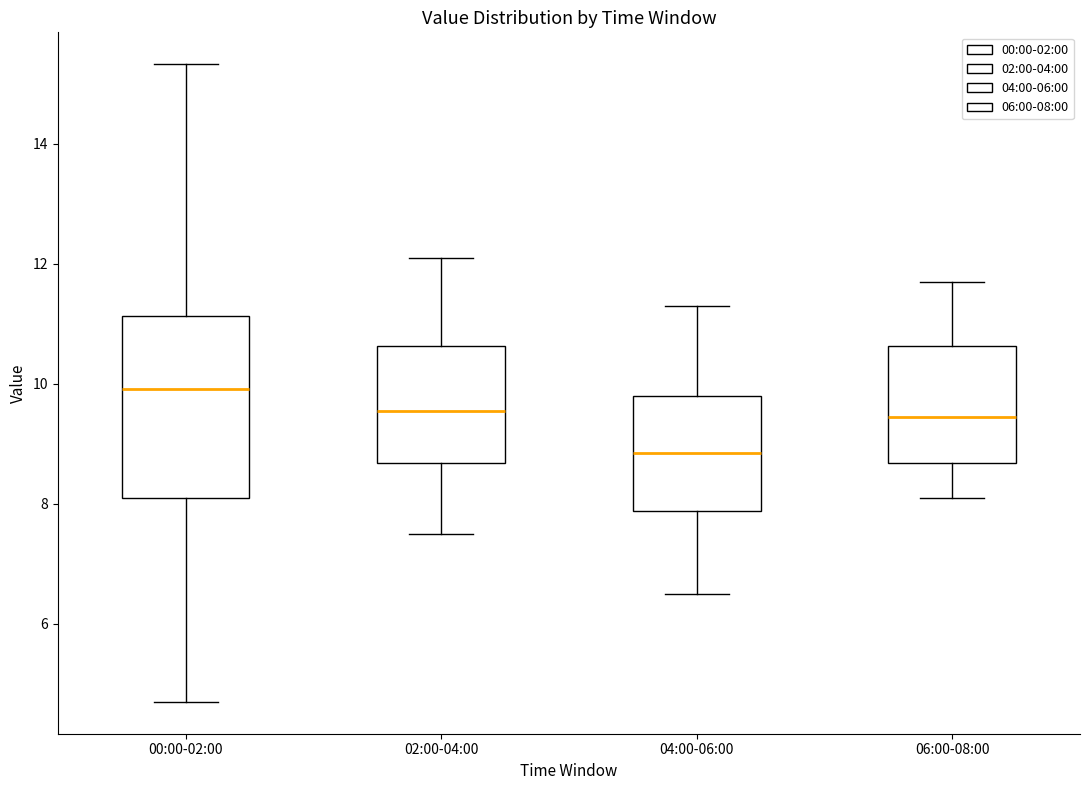

Reading left to right, read every box against the y-axis: the position of its median line, the range the box covers, and the ends of its whiskers. The values are not printed on the chart, so give them approximately, as read against the axis.

00:00-02:00: median 10.0, box 8.2 to 11.2, whiskers 4.8 to 15.4
02:00-04:00: median 9.6, box 8.6 to 10.6, whiskers 7.6 to 12.2
04:00-06:00: median 8.8, box 7.8 to 9.8, whiskers 6.6 to 11.4
06:00-08:00: median 9.4, box 8.6 to 10.6, whiskers 8.2 to 11.8